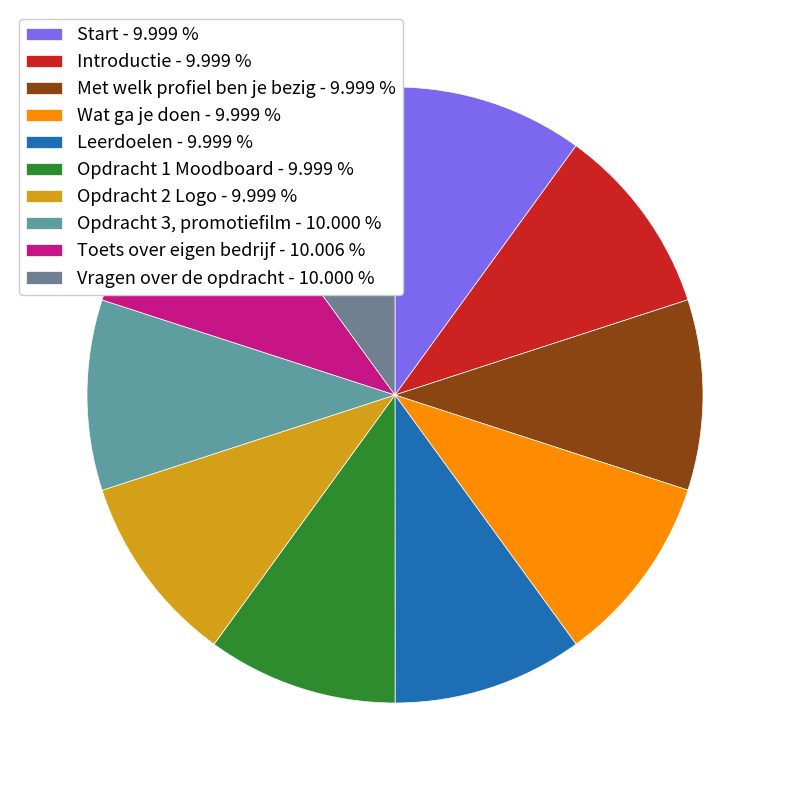

What is the smallest slice in the pie chart?

Start